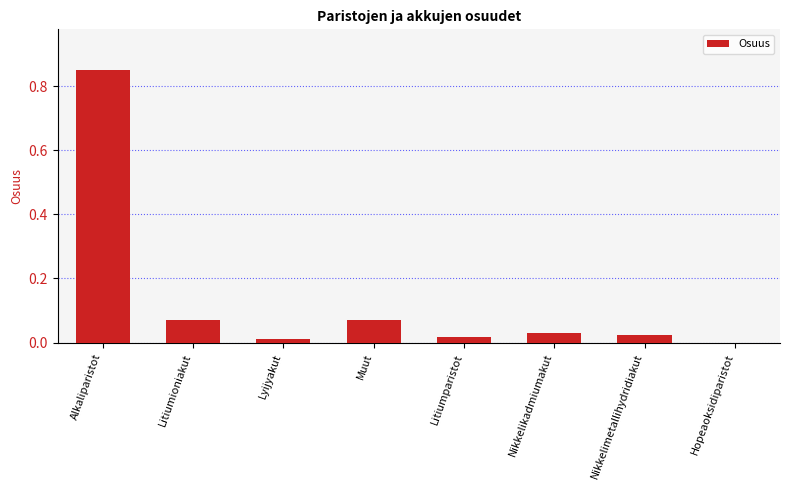

Is it true that the value at Litiumparistot is 0.0?

True